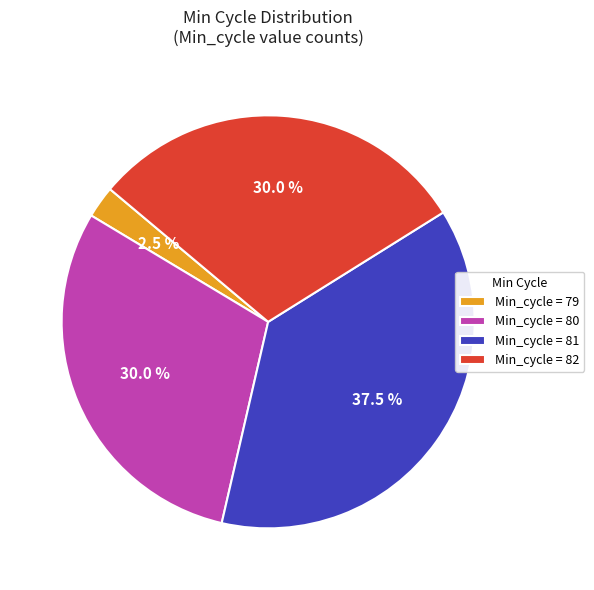

How many segments does this pie chart have?

4